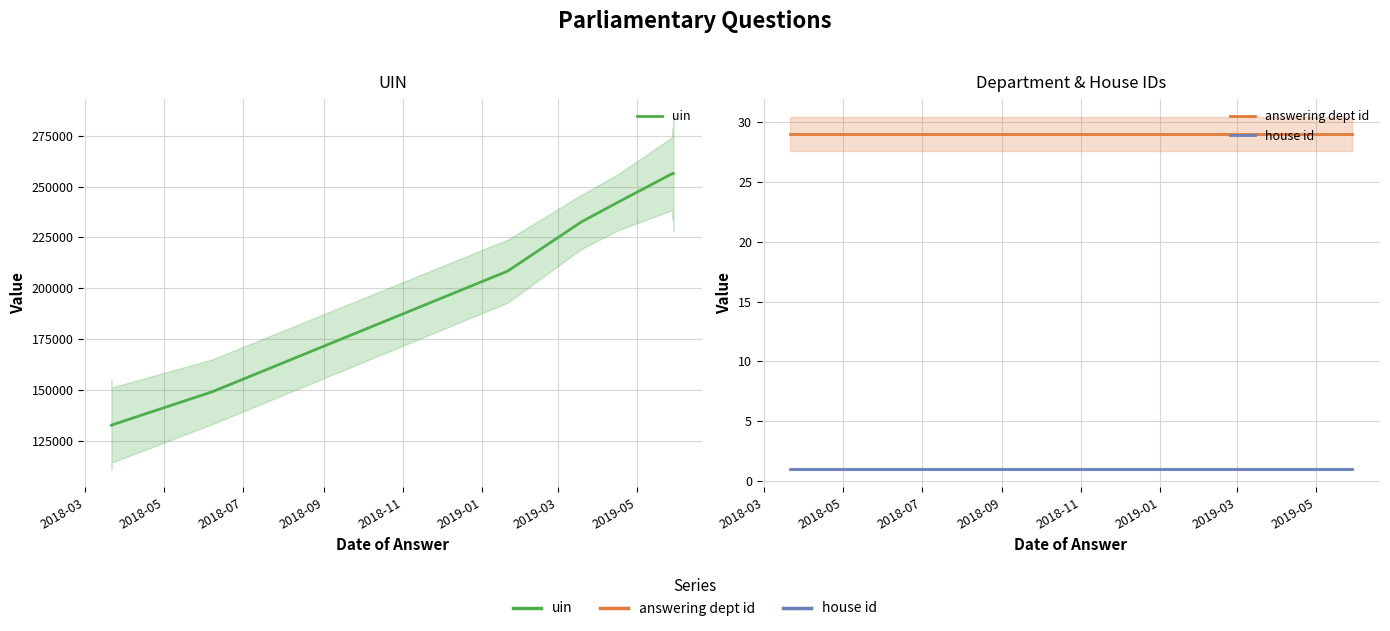

Rank the series by their maximum value, from lowest to highest.

house id, answering dept id, uin